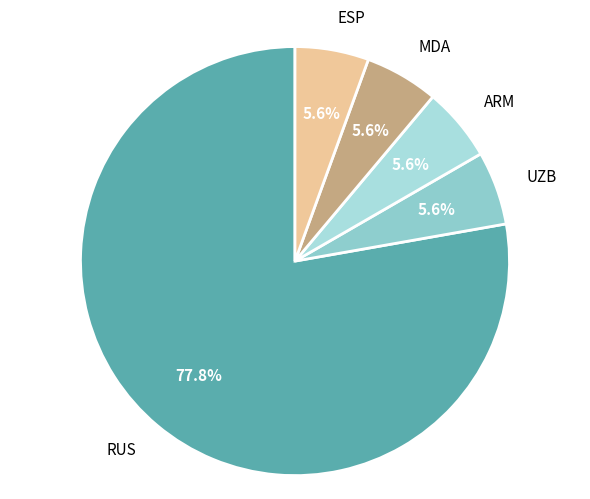

To the nearest percent, what is the average slice percentage?

20%